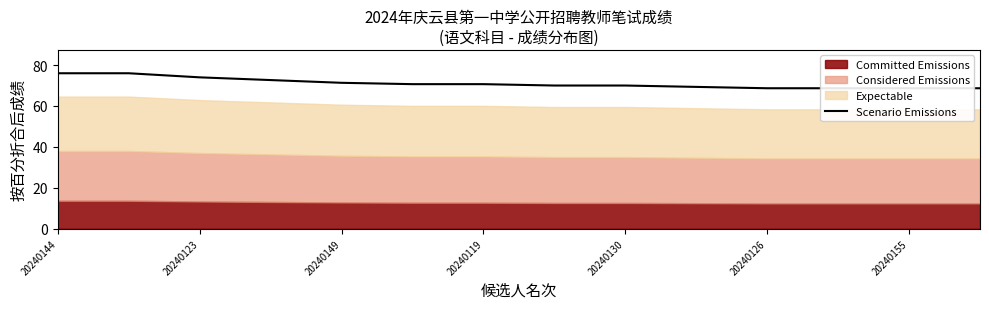

Is it true that the value at 20240123 is 133.1?

False